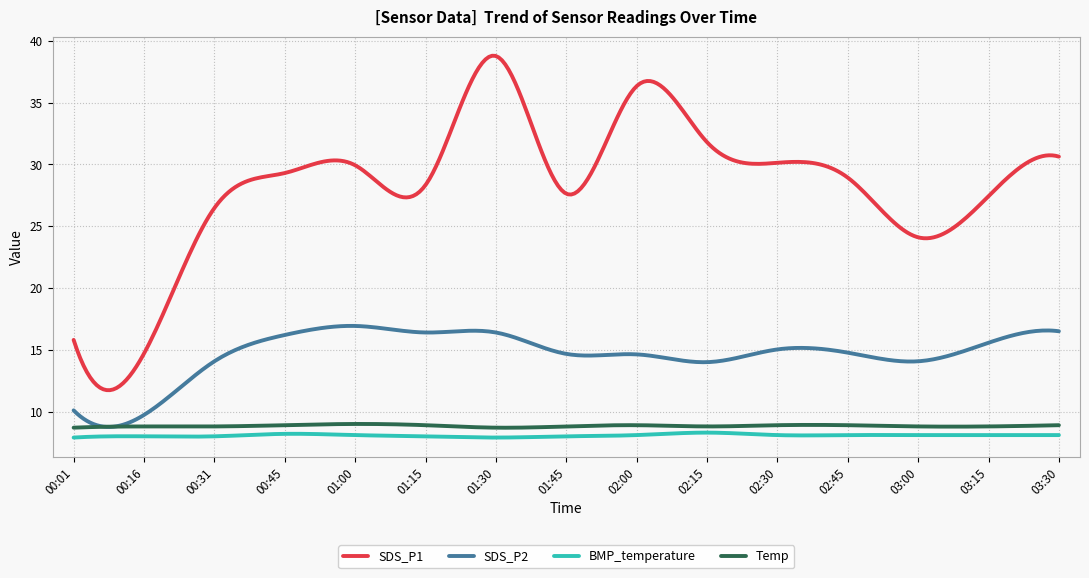

Which series has the widest spread of values?

SDS_P1